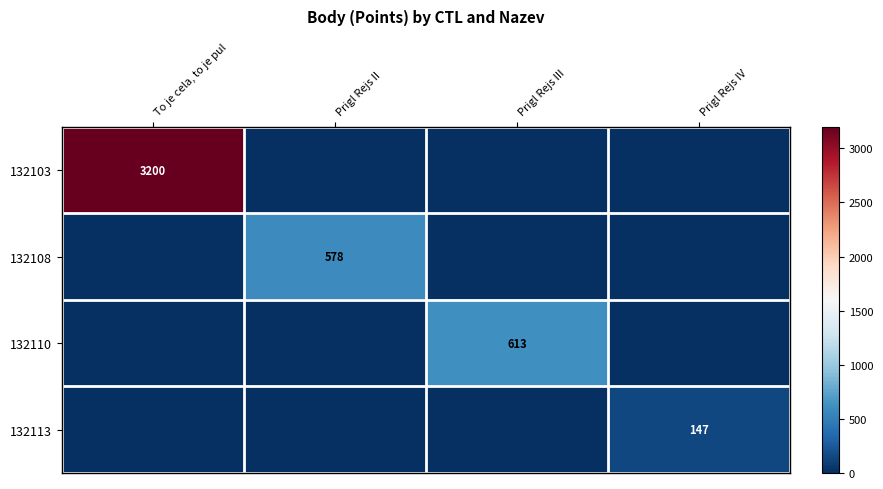

The value of 132110 at Prigl Rejs III is 220. True or false?

False